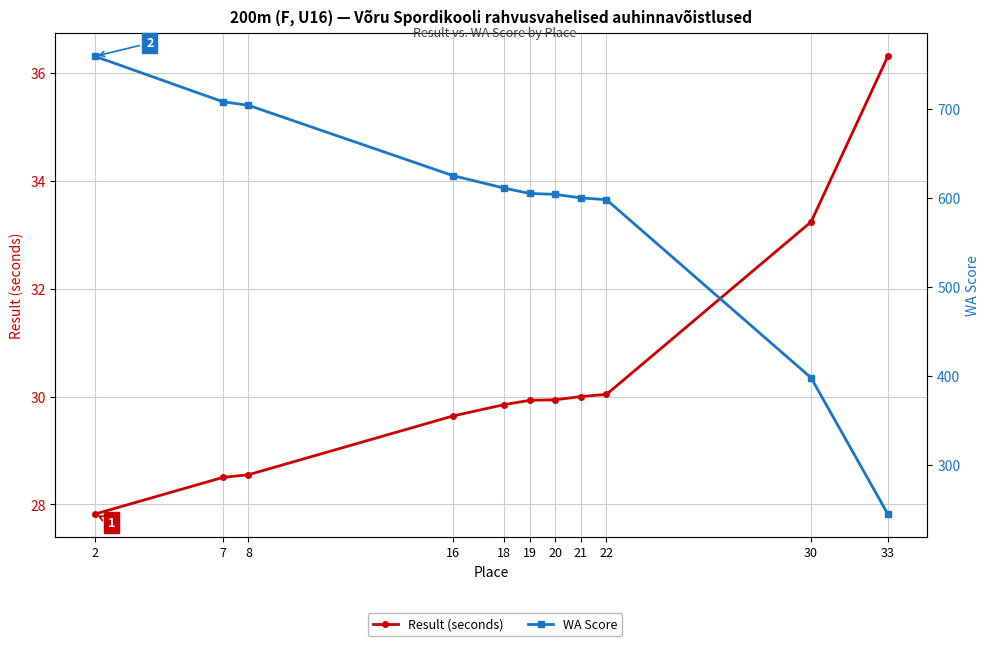

How many lines are shown in the chart?

2